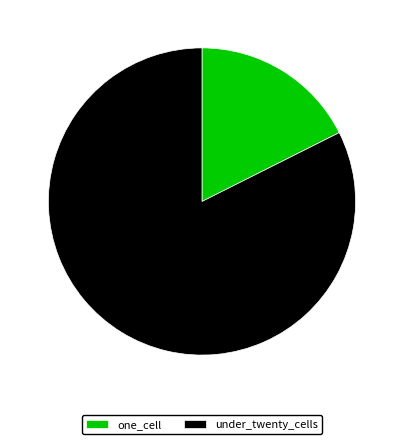

What is the ratio of the value at under_twenty_cells to the value at one_cell?

4.7